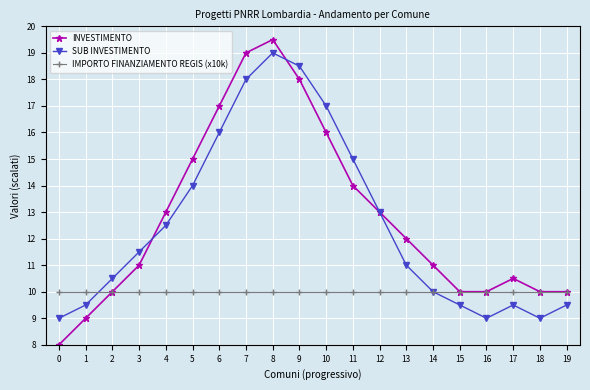

The value of SUB INVESTIMENTO at 13 is 11.0. True or false?

True